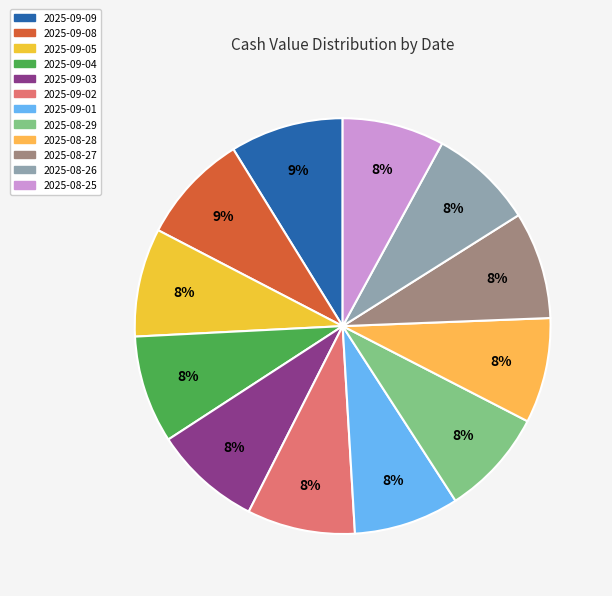

Is it true that 2025-09-08 is 9% of the pie?

True